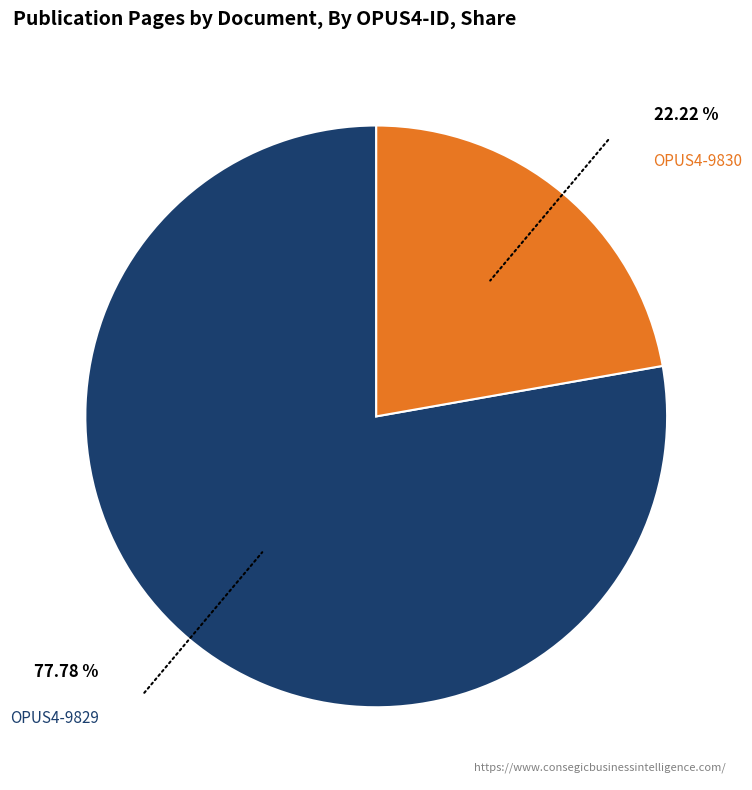

Count the number of slices in the pie.

2